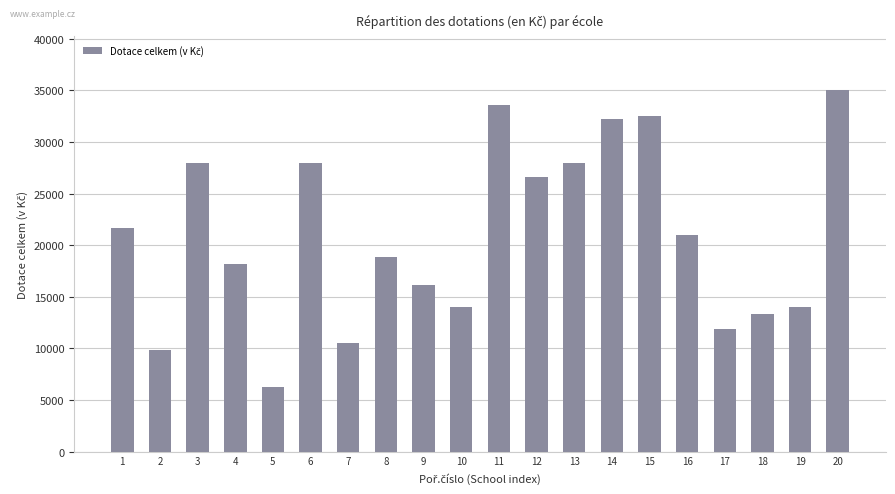

The value at 19 is 14000. True or false?

True